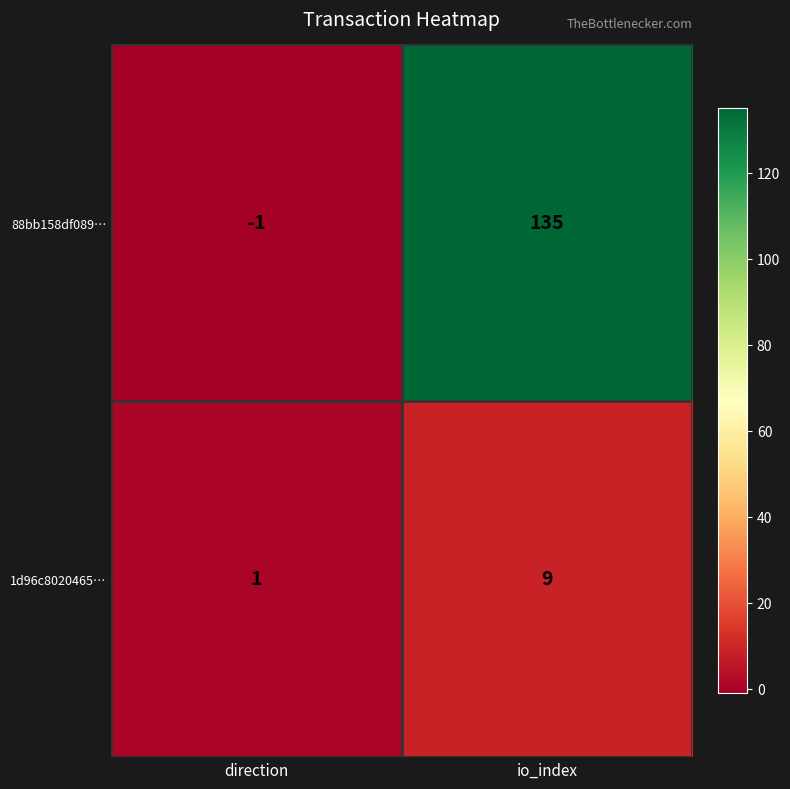

What is the approximate value of 1d96c8020465… at io_index?

9